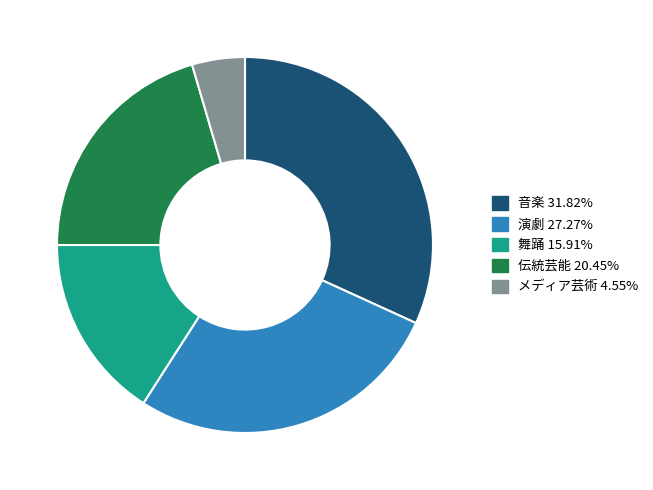

Does any single category account for the majority?

No